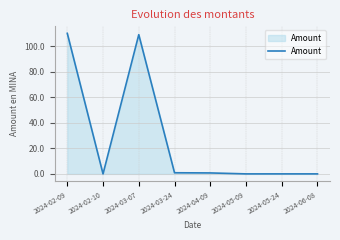

What is the difference between the maximum and minimum values?

110.0